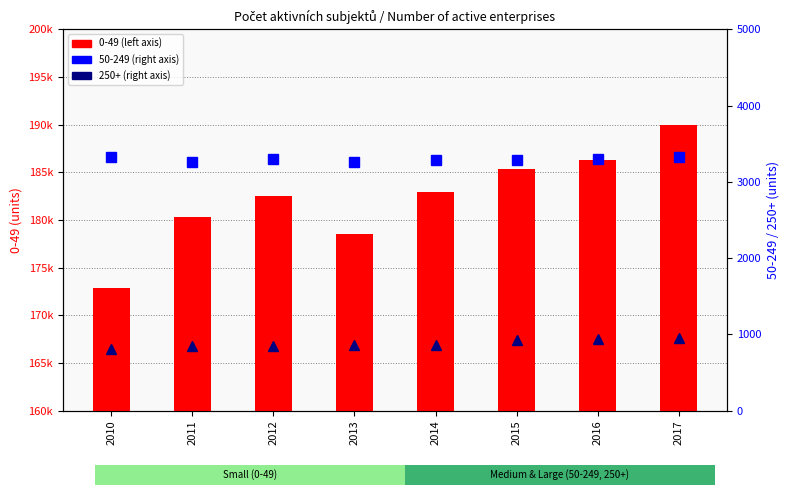

At which label does 50-249 reach its peak?

2010